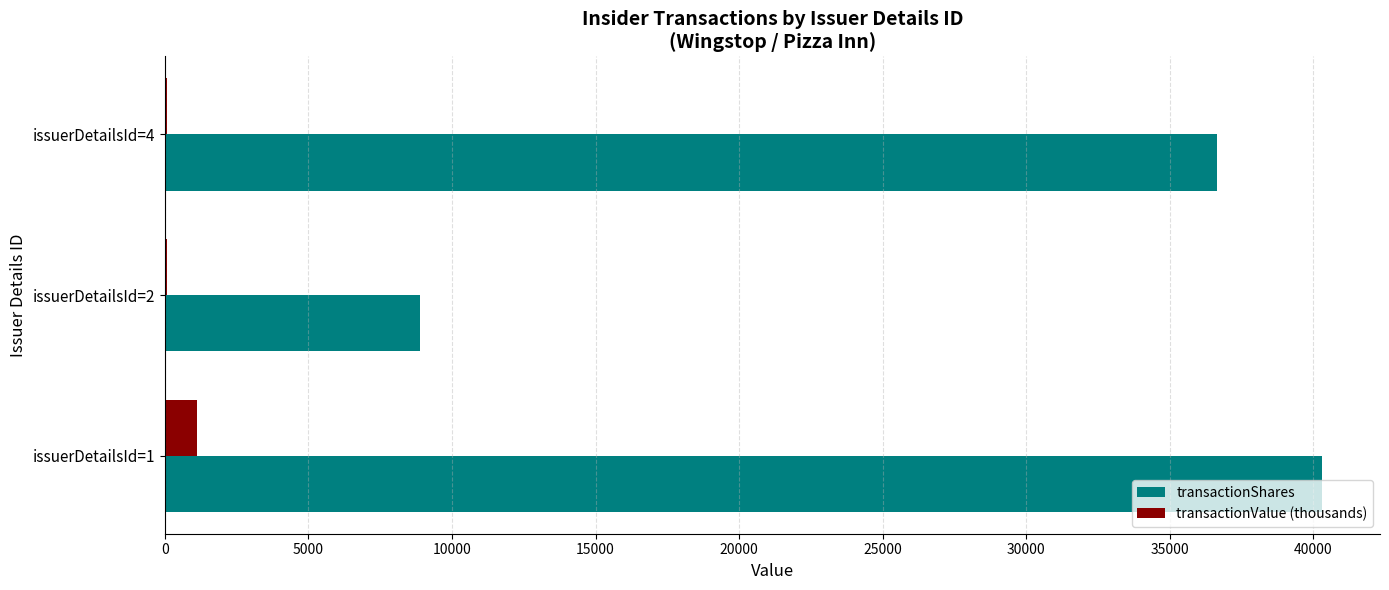

At which label is transactionValue (thousands) closest to 587?

issuerDetailsId=4